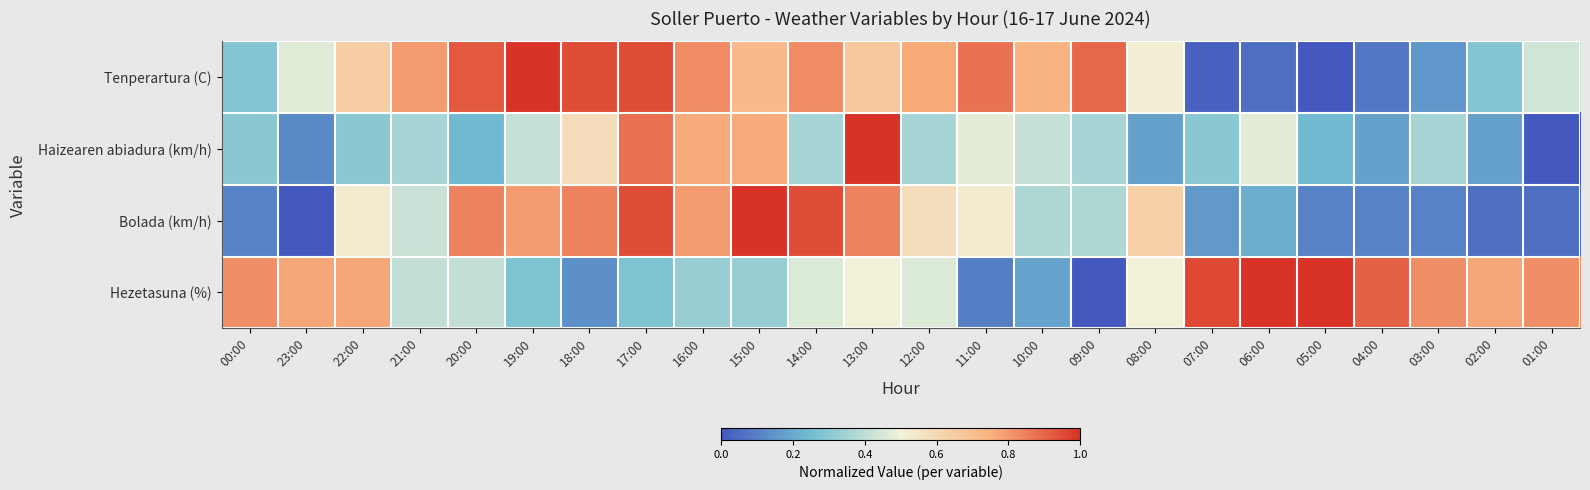

Reading right to left, extract all data points from this chart.

Tenperartura (C): 01:00=0.4	02:00=0.3	03:00=0.2	04:00=0.1	05:00=0.0	06:00=0.1	07:00=0.0	08:00=0.5	09:00=0.9	10:00=0.7	11:00=0.9	12:00=0.8	13:00=0.7	14:00=0.8	15:00=0.7	16:00=0.8	17:00=0.9	18:00=0.9	19:00=1.0	20:00=0.9	21:00=0.8	22:00=0.6	23:00=0.5	00:00=0.3
Haizearen abiadura (km/h): 01:00=0.0	02:00=0.2	03:00=0.4	04:00=0.2	05:00=0.2	06:00=0.5	07:00=0.3	08:00=0.2	09:00=0.4	10:00=0.4	11:00=0.5	12:00=0.4	13:00=1.0	14:00=0.4	15:00=0.8	16:00=0.8	17:00=0.9	18:00=0.6	19:00=0.4	20:00=0.2	21:00=0.4	22:00=0.3	23:00=0.1	00:00=0.3
Bolada (km/h): 01:00=0.1	02:00=0.1	03:00=0.1	04:00=0.1	05:00=0.1	06:00=0.2	07:00=0.2	08:00=0.6	09:00=0.4	10:00=0.4	11:00=0.5	12:00=0.6	13:00=0.8	14:00=0.9	15:00=1.0	16:00=0.8	17:00=0.9	18:00=0.8	19:00=0.8	20:00=0.8	21:00=0.4	22:00=0.5	23:00=0.0	00:00=0.1
Hezetasuna (%): 01:00=0.8	02:00=0.8	03:00=0.8	04:00=0.9	05:00=1.0	06:00=1.0	07:00=1.0	08:00=0.5	09:00=0.0	10:00=0.2	11:00=0.1	12:00=0.5	13:00=0.5	14:00=0.5	15:00=0.3	16:00=0.3	17:00=0.3	18:00=0.1	19:00=0.3	20:00=0.4	21:00=0.4	22:00=0.8	23:00=0.8	00:00=0.8